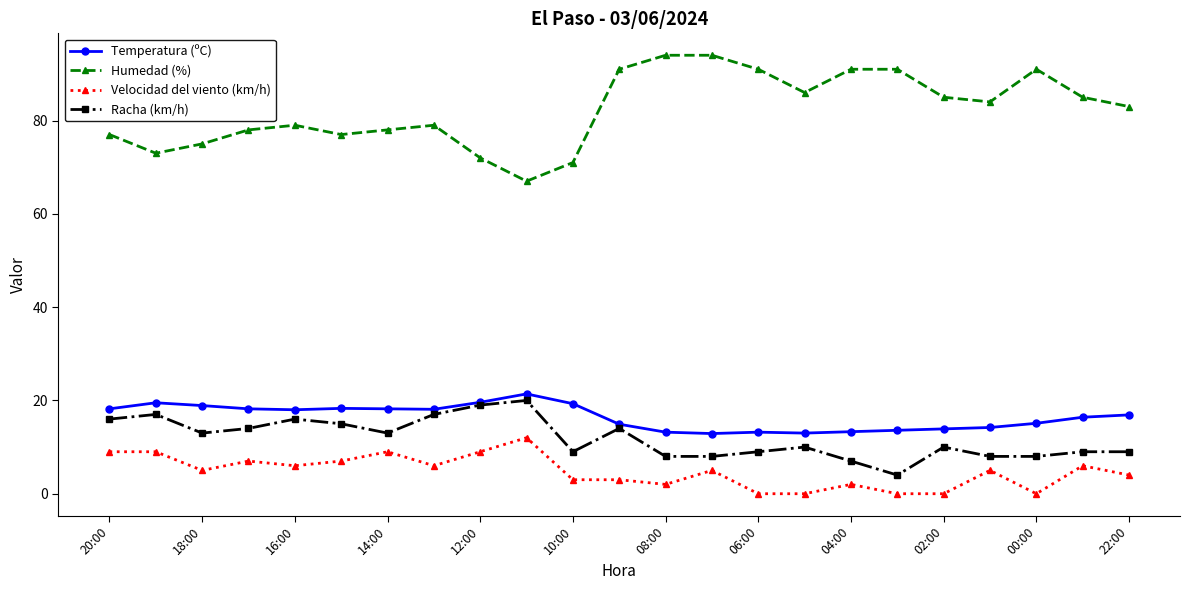

True or false: Racha (km/h) has more than 1 interior local peaks.

True